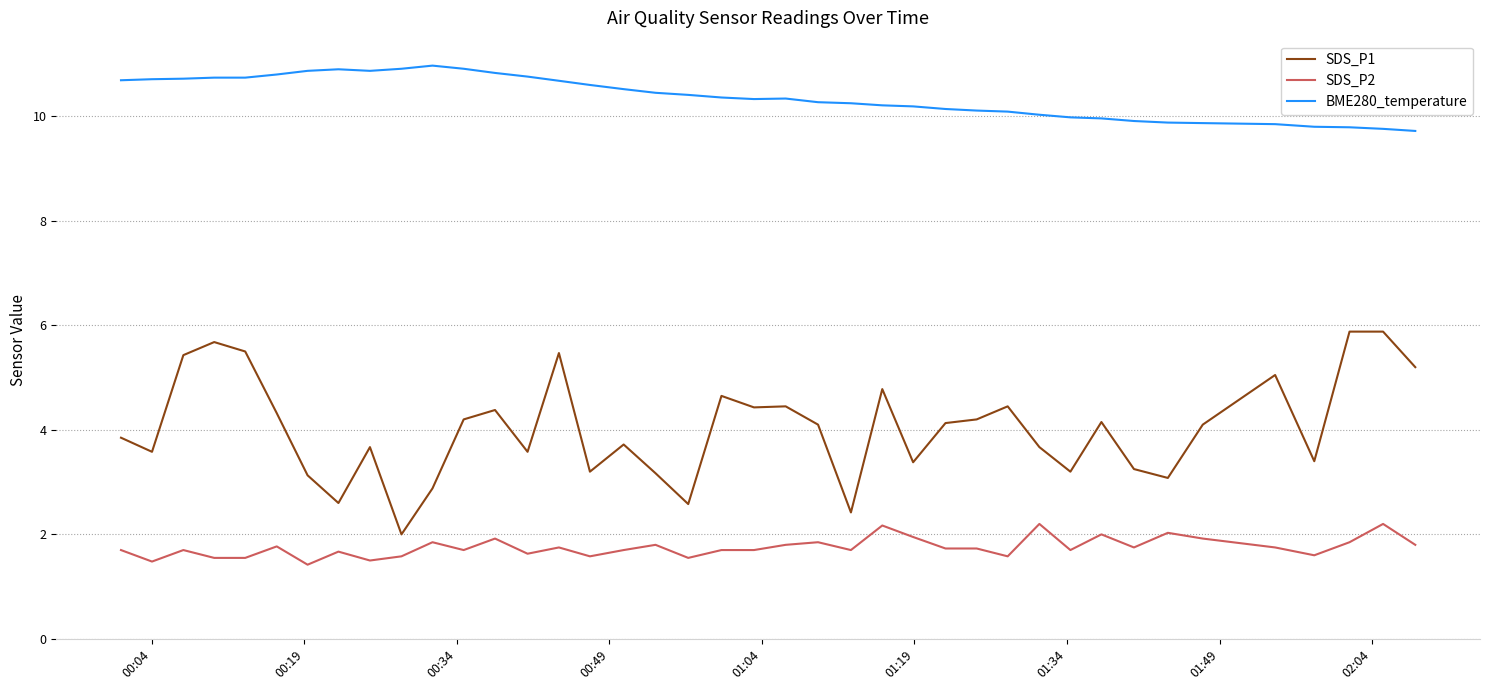

List the series in order of their overall mean, highest first.

BME280_temperature, SDS_P1, SDS_P2